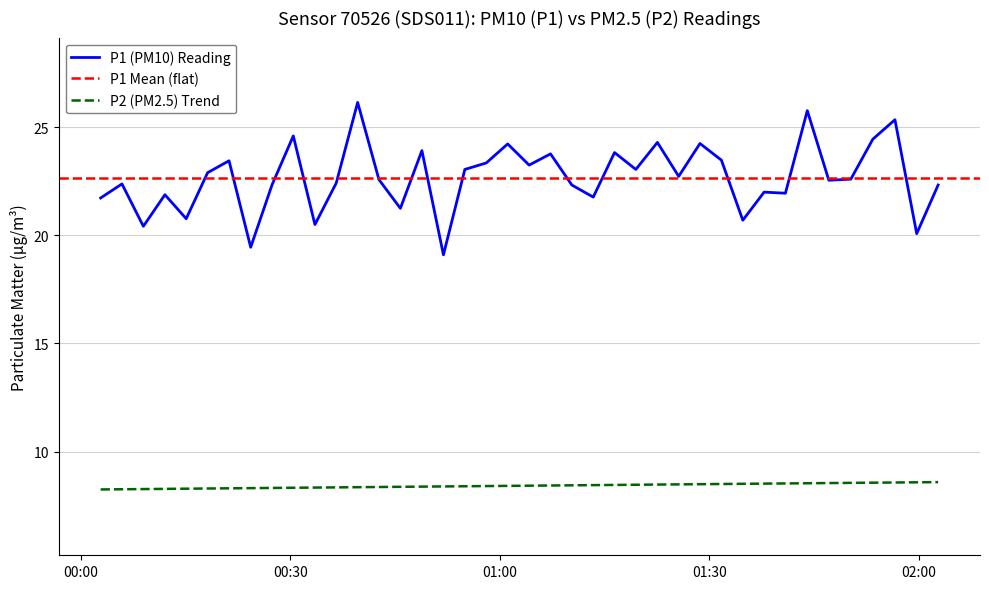

Is this an area chart (filled region under the line)?

No